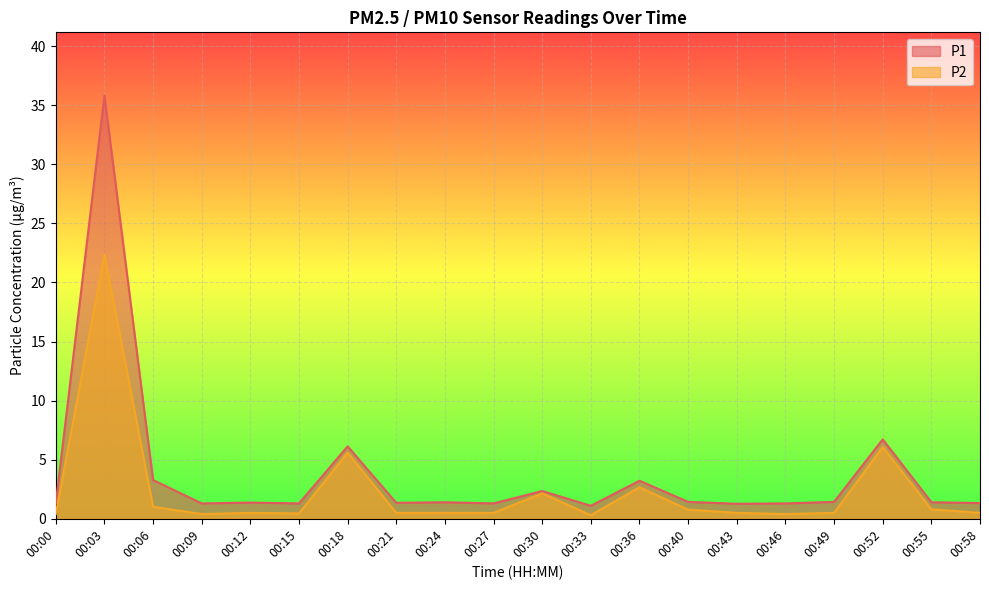

What are all the series names shown in the legend?

P1, P2